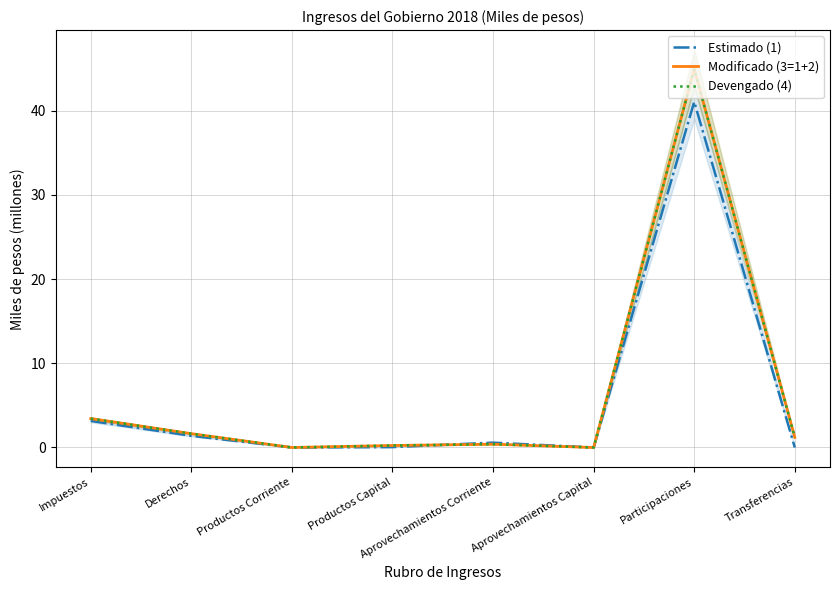

List the series in order of their peak value, lowest first.

Estimado (1), Modificado (3=1+2), Devengado (4)